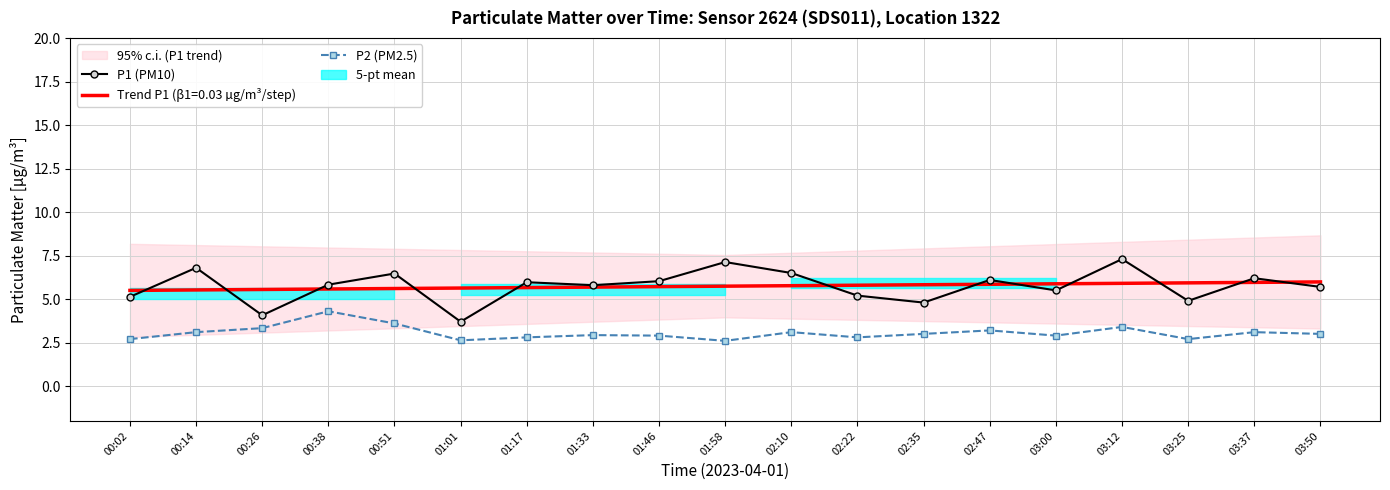

True or false: P1 (PM10) has more than 2 interior local peaks.

True